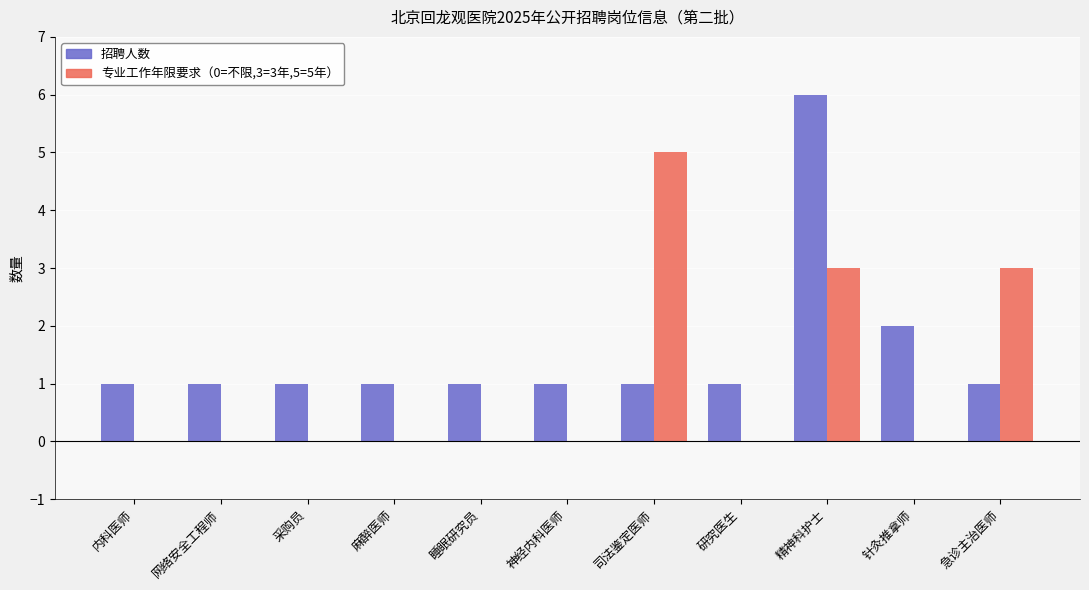

At which category does the chart reach its peak across all series?

精神科护士